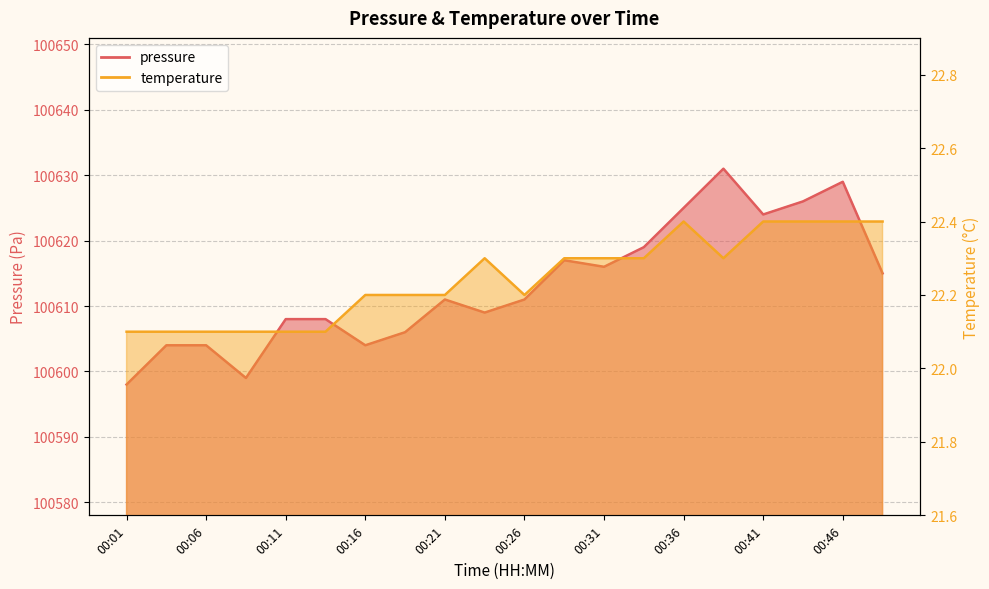

How many interior local peaks does the temperature series have?

2